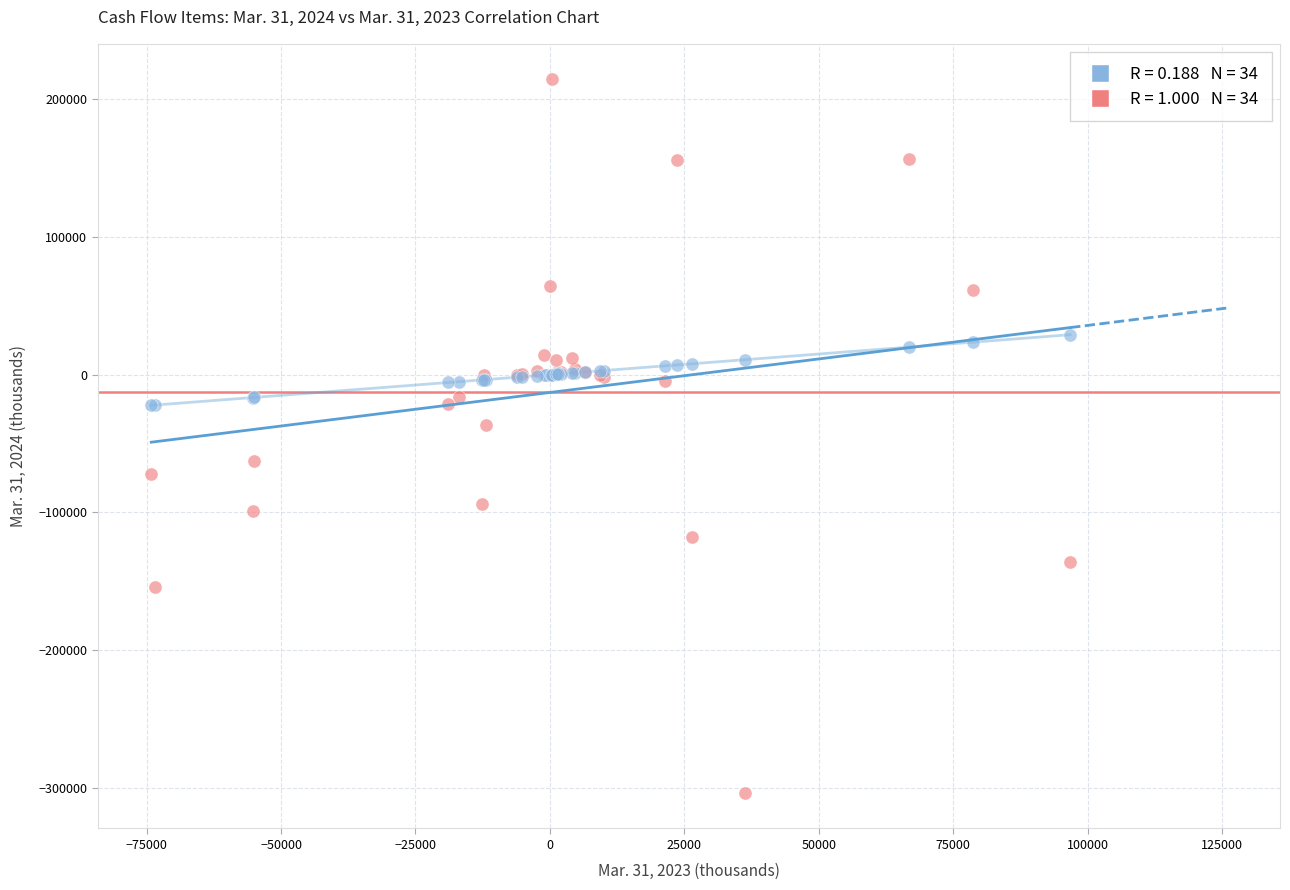

Across all series, what Y value is closest to -44615?

-36563.0